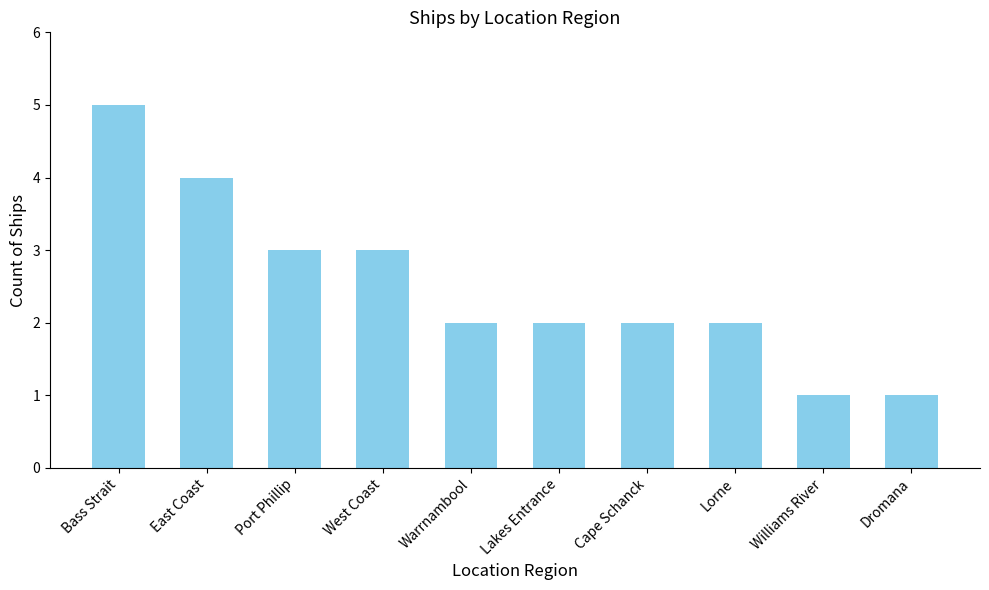

What is the ratio of the value at Dromana to the value at West Coast?

0.3